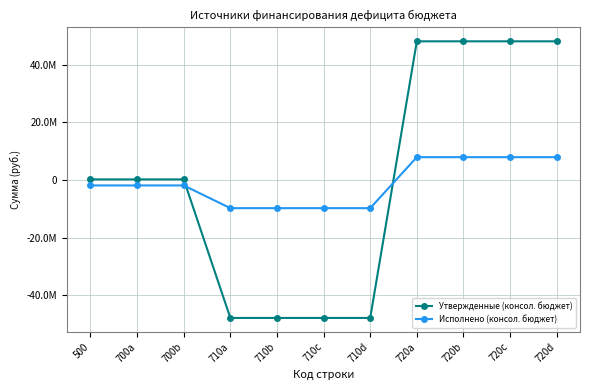

Where is Утвержденные (консол. бюджет) nearest to the value 86210?

500